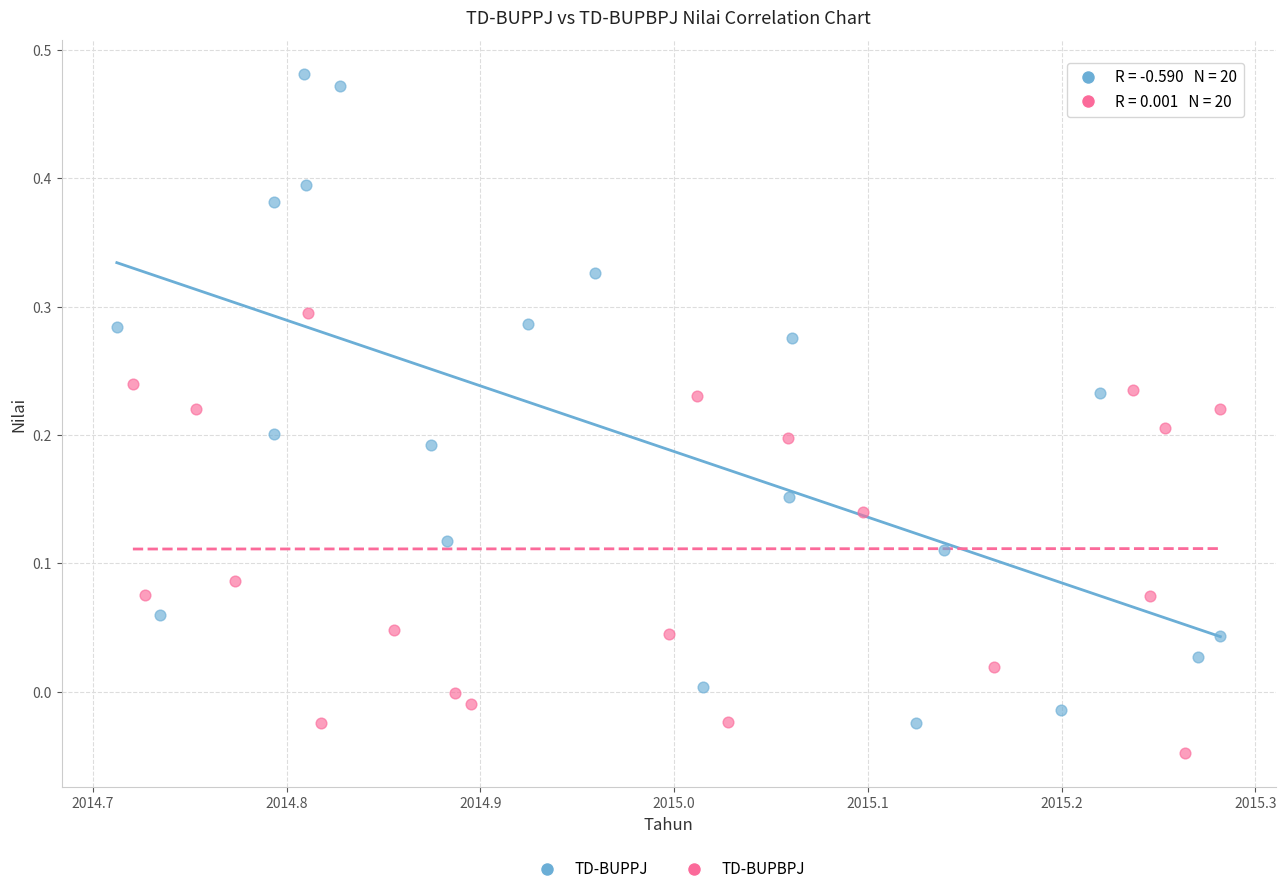

Which series reaches the maximum Y coordinate?

TD-BUPPJ